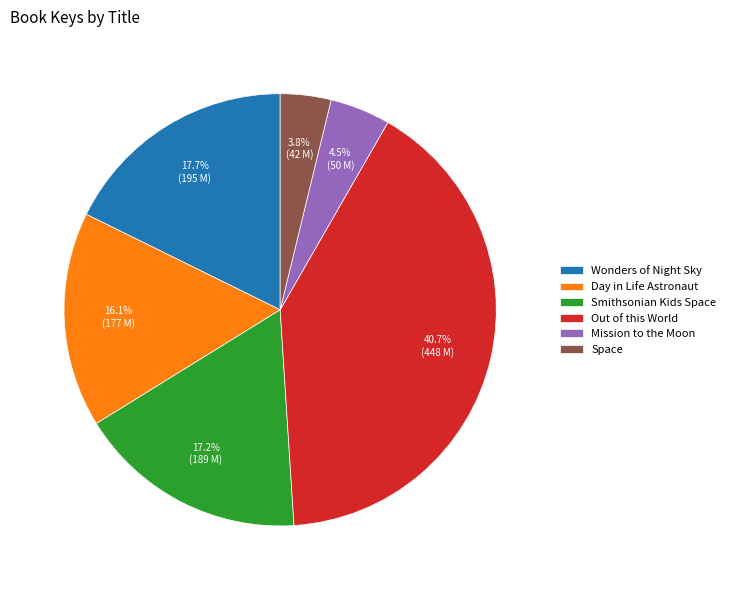

Does Mission to the Moon account for over 50% of the chart?

No